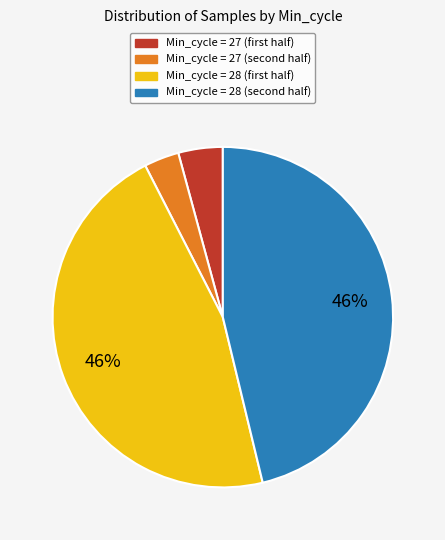

Which slice is the smallest?

Min_cycle = 27 (second half)